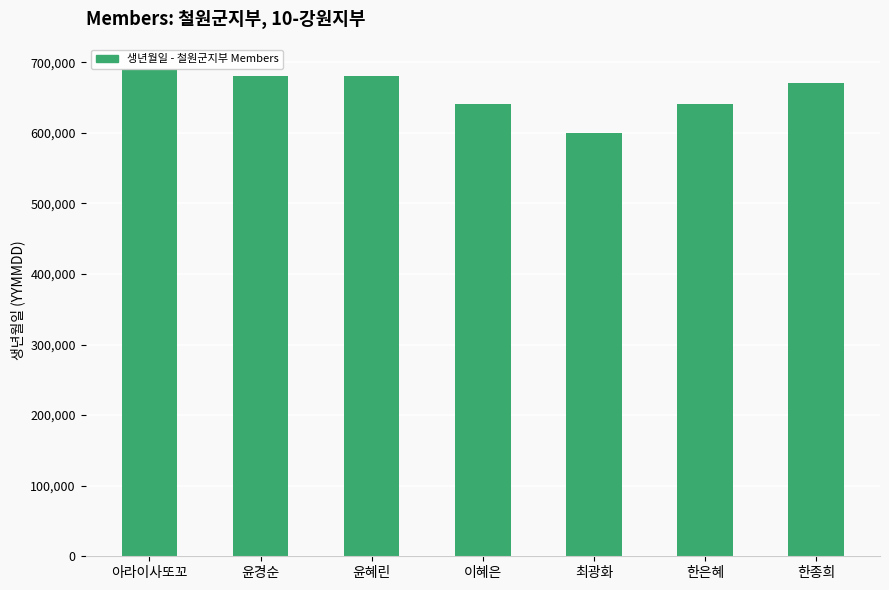

What is the label of the 6th bar from the left?

한은혜